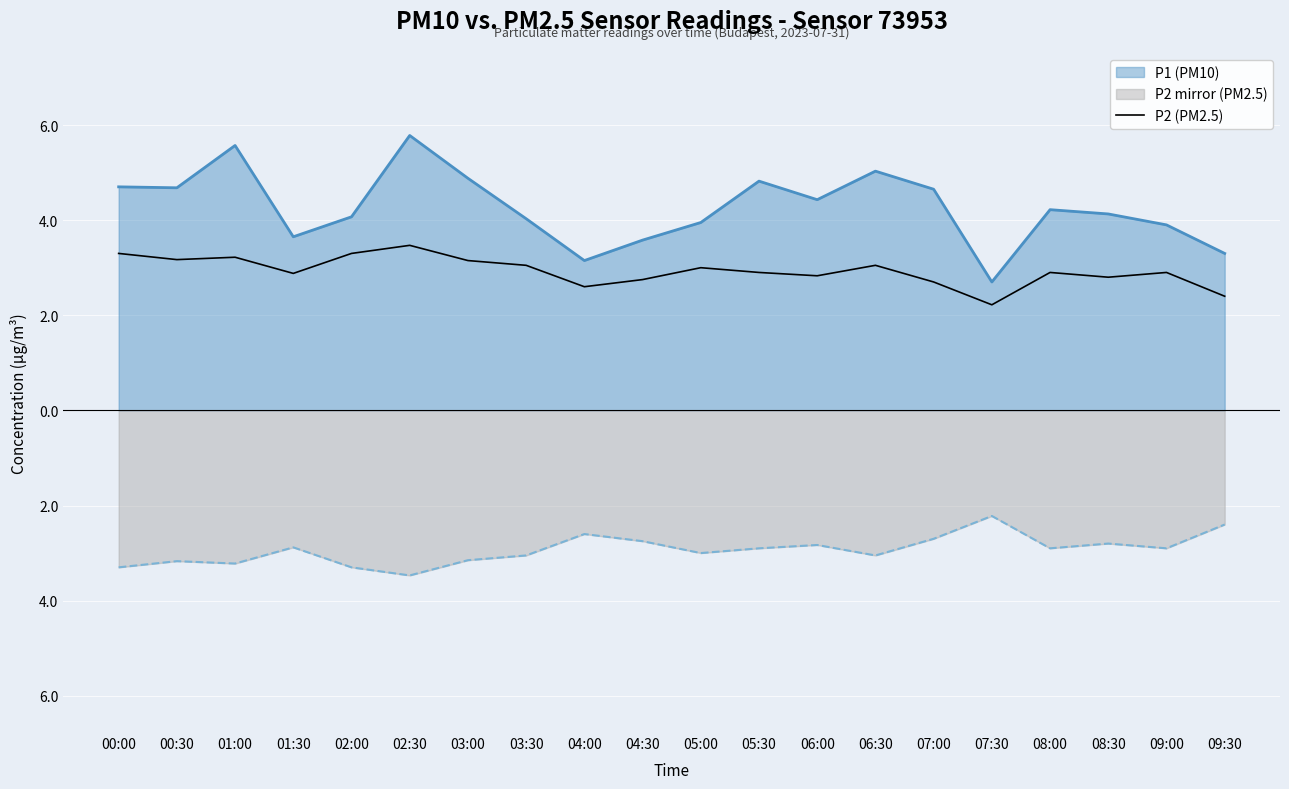

How many lines are shown in the chart?

1